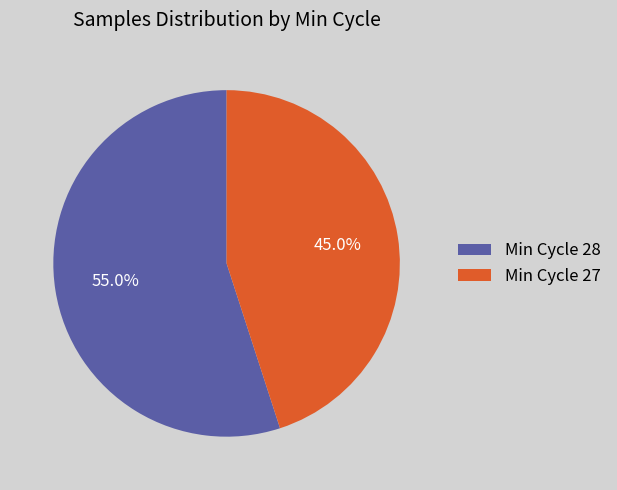

Is Min Cycle 27 the majority of the pie?

No